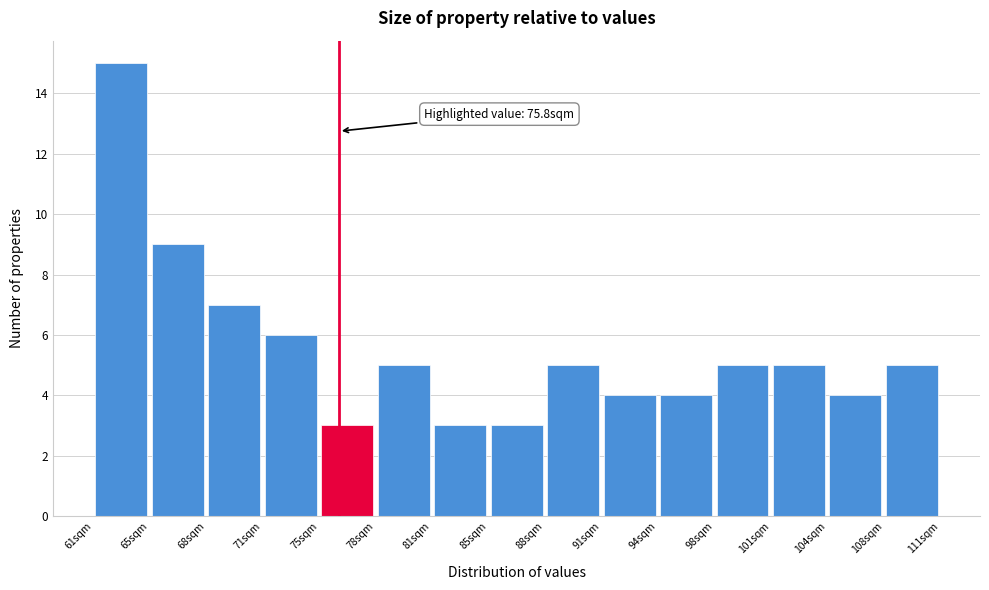

Which range on the x-axis has the tallest bar?

61.5 to 64.5